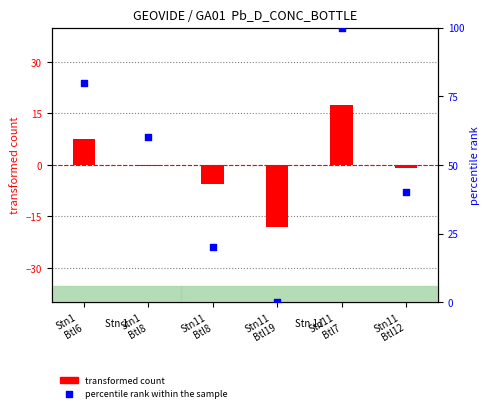

At how many categories does at least one series exceed 78?

2